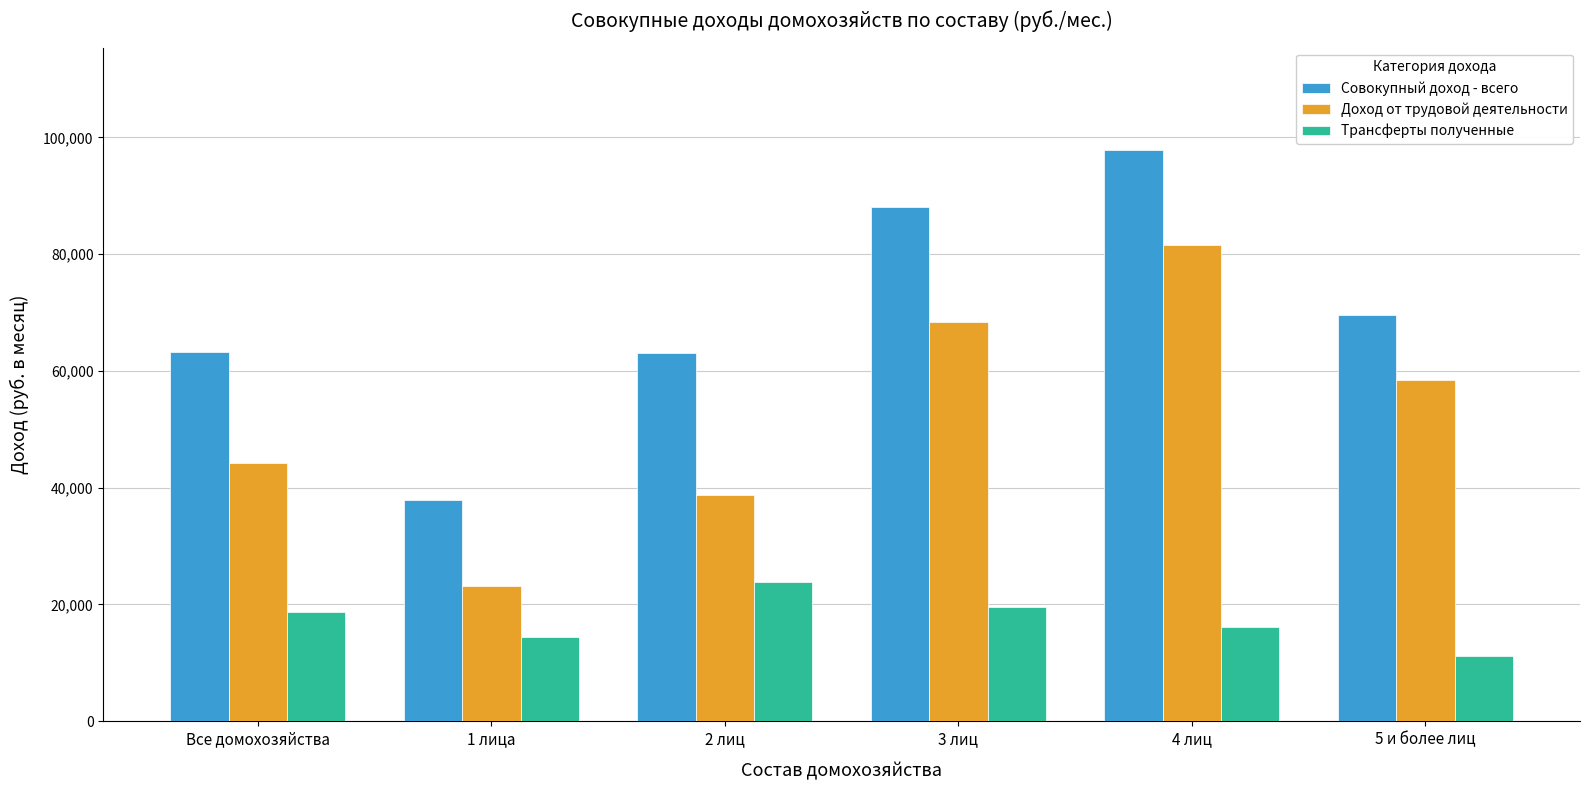

Does the chart contain stacked bars?

No